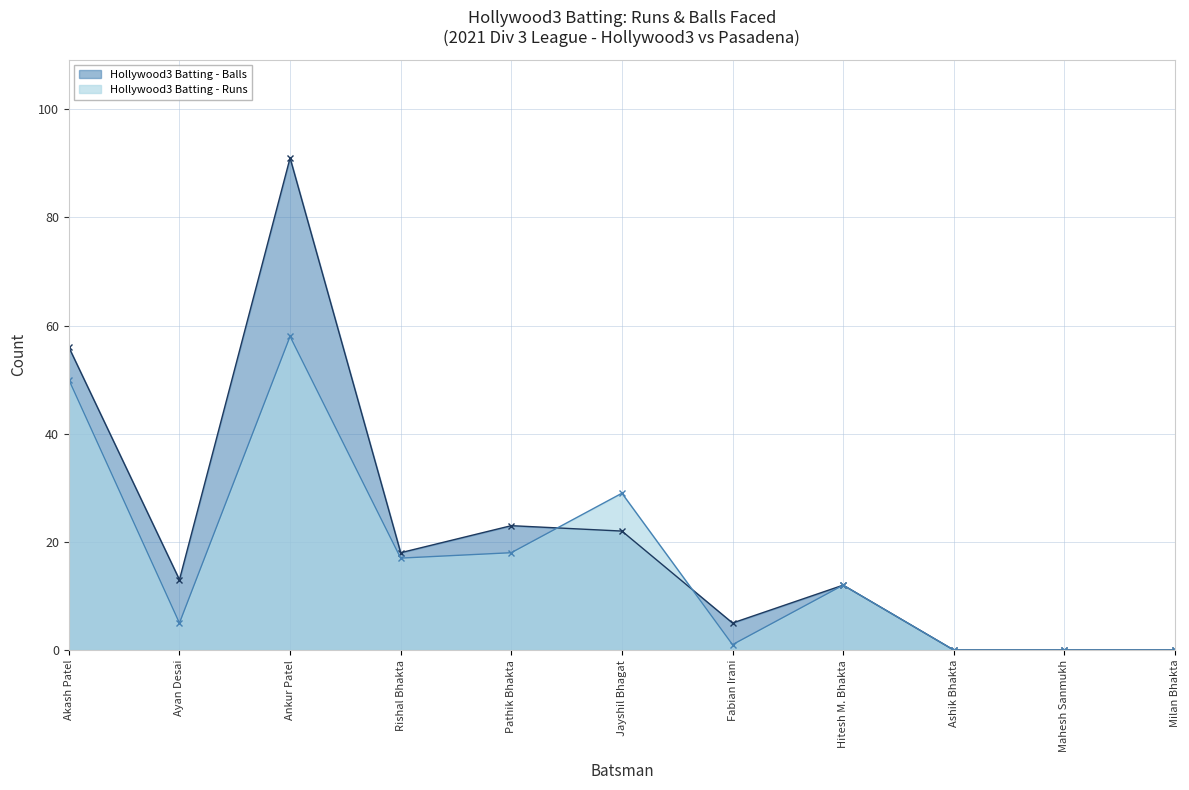

What is the label of the 3rd point from the left?

Ankur Patel